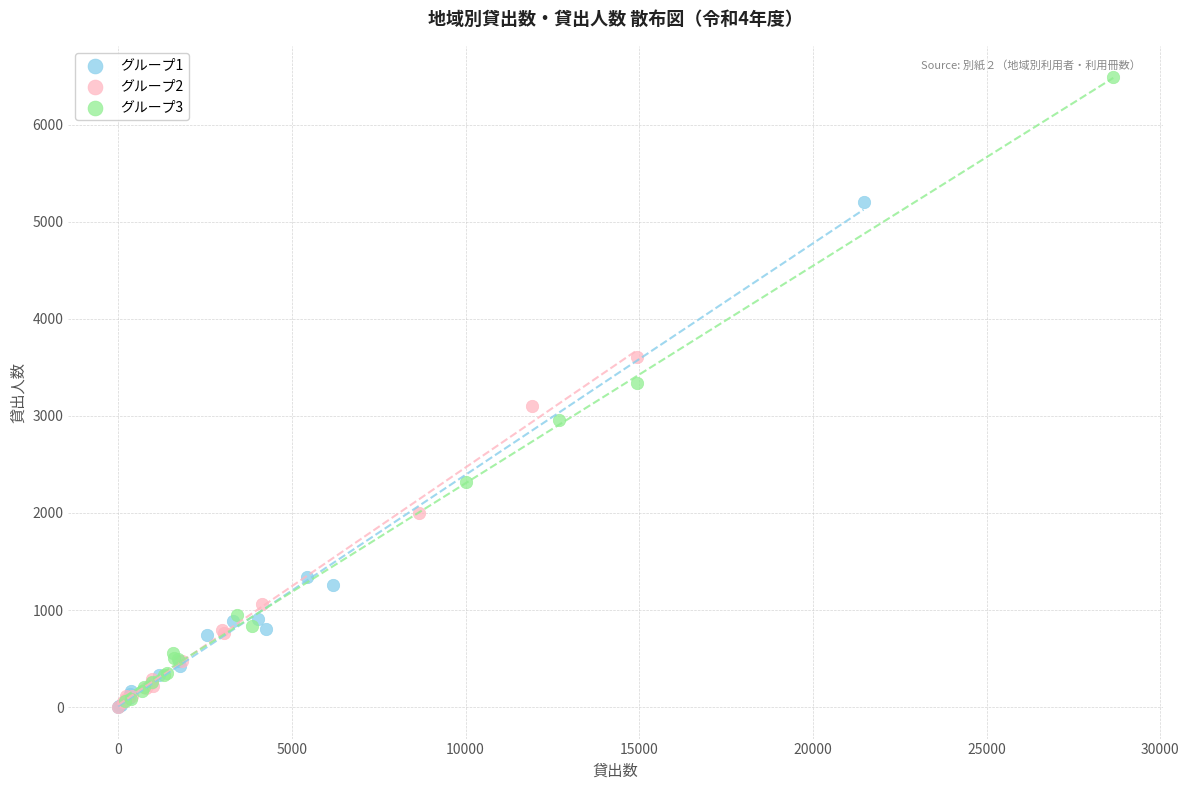

Which series has the largest Y range (max minus min)?

グループ3